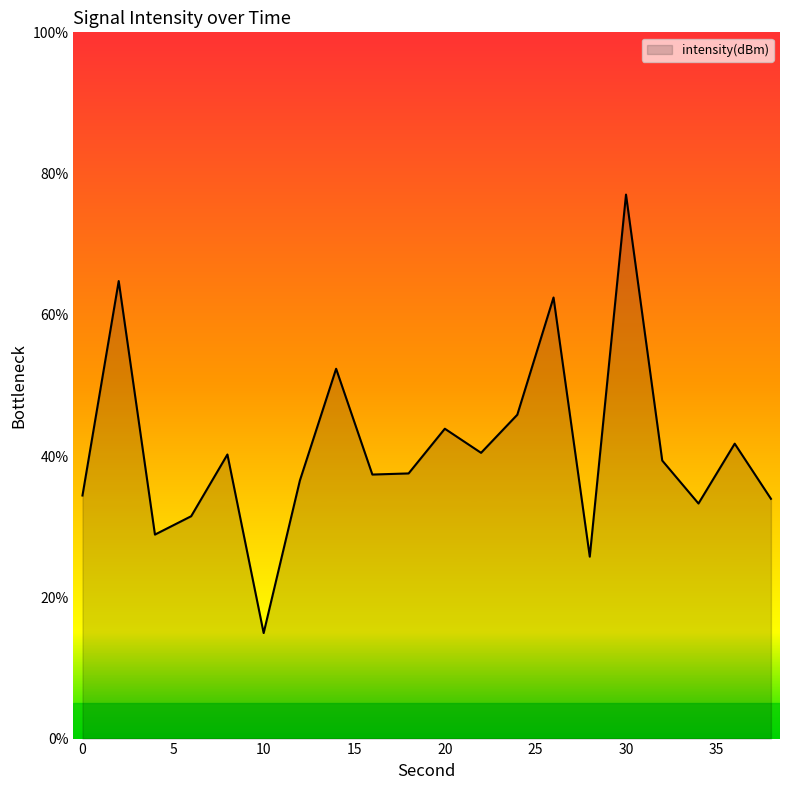

How many lines are shown in the chart?

1